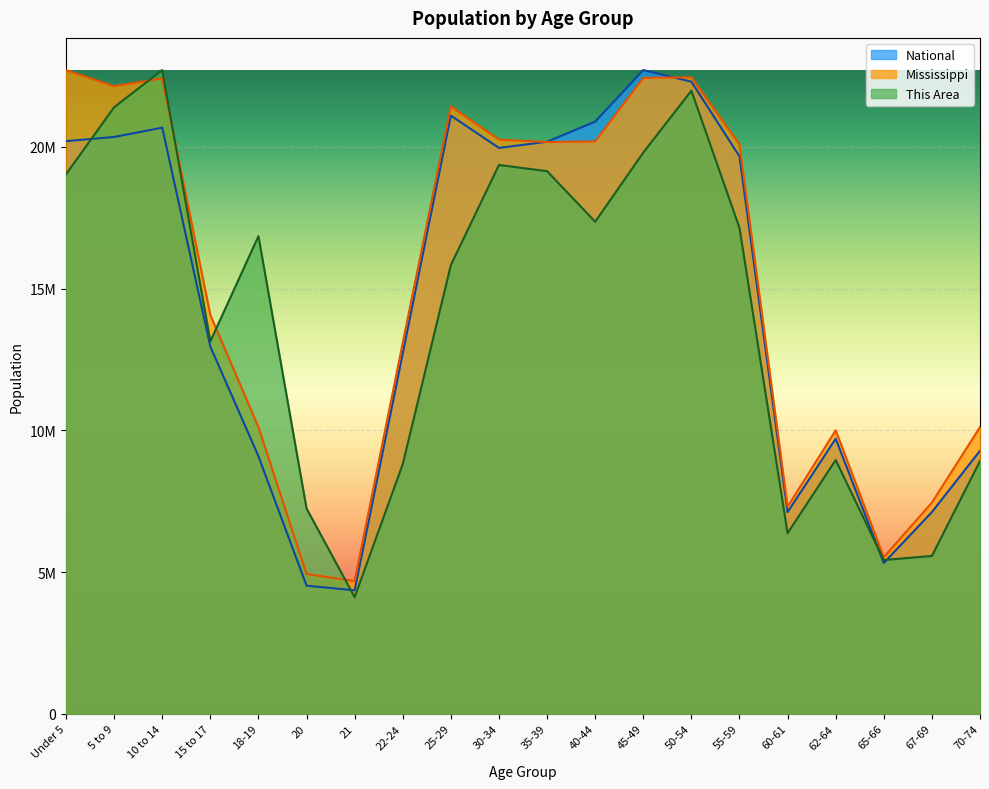

What is the label of the 1st point from the right?

70-74